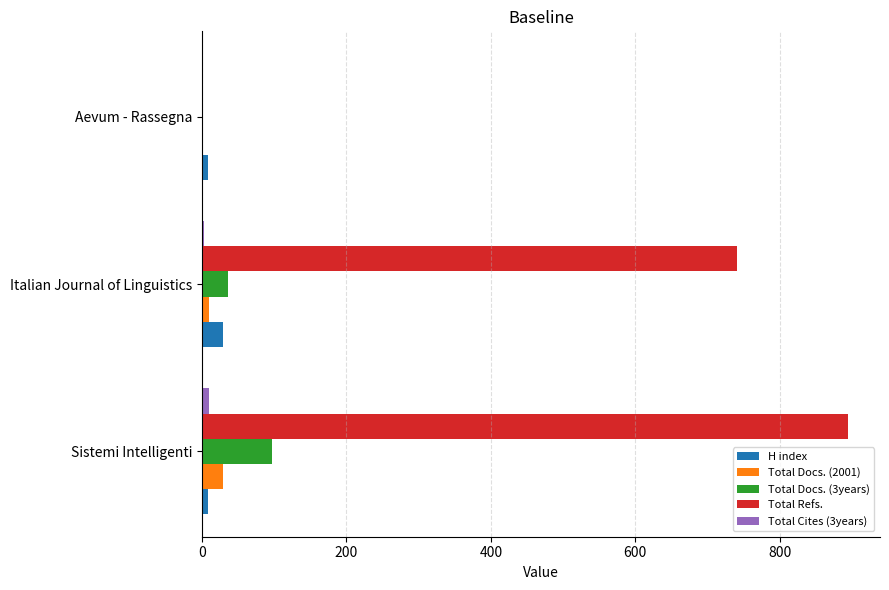

What is the greatest value displayed?

894